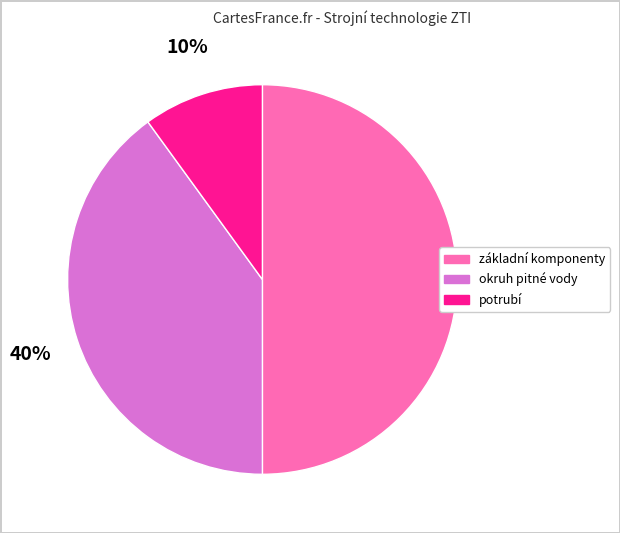

Does potrubí represent more than half of the total?

No